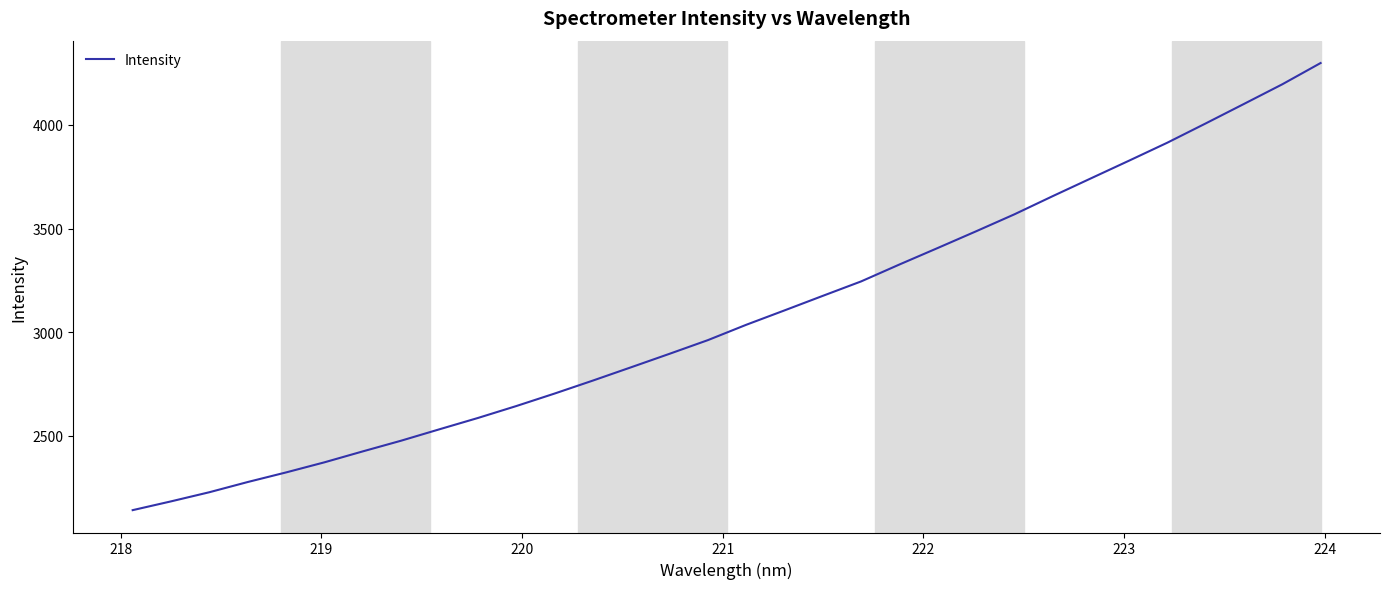

How many lines are shown in the chart?

1